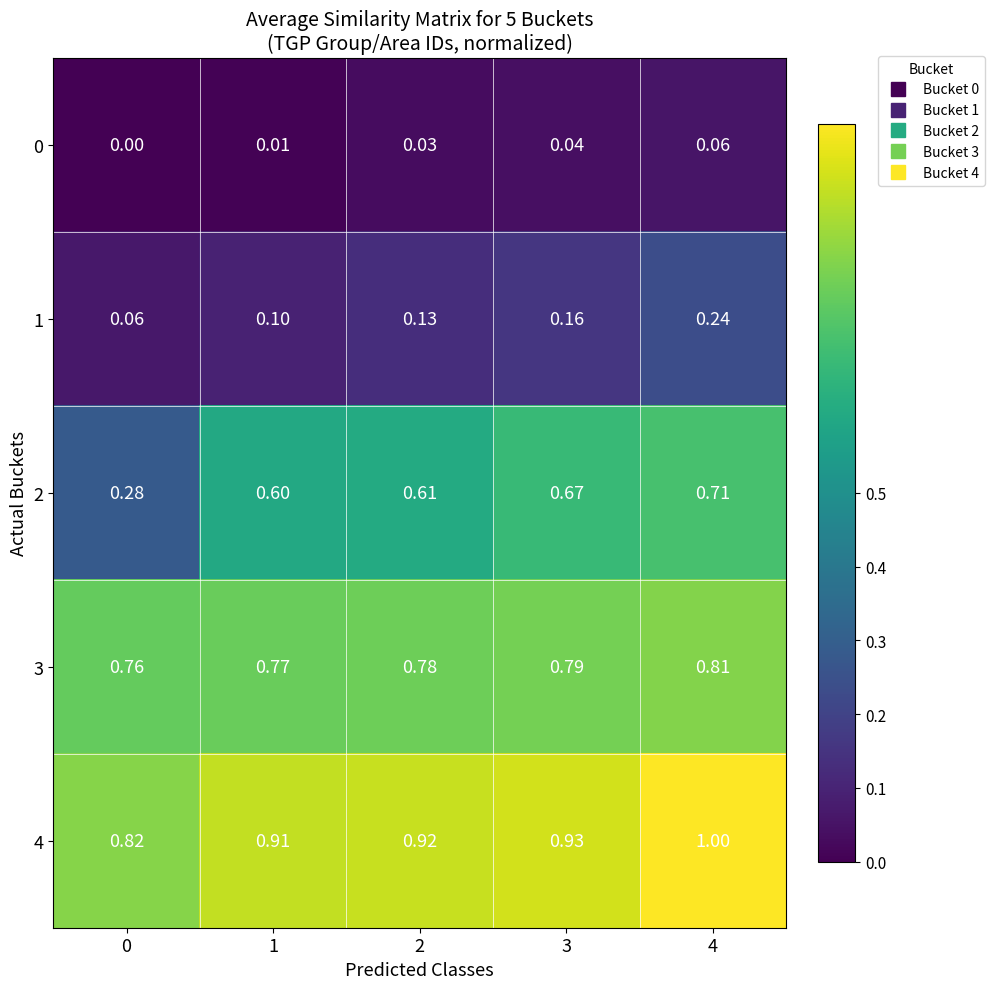

Is the value of 2 at 0 greater than the value of 1 at 1?

Yes